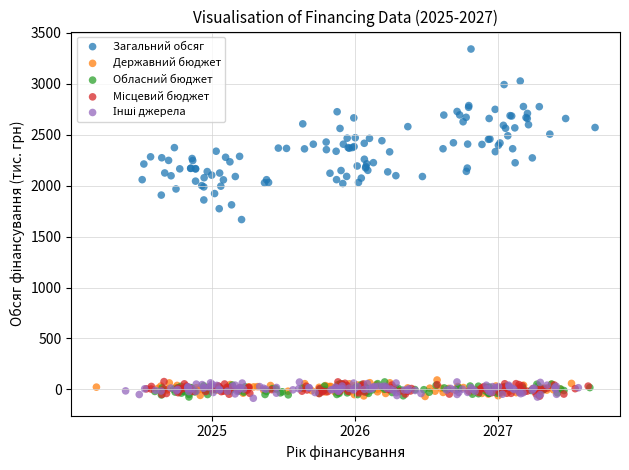

Which series contains the highest Y value?

Загальний обсяг